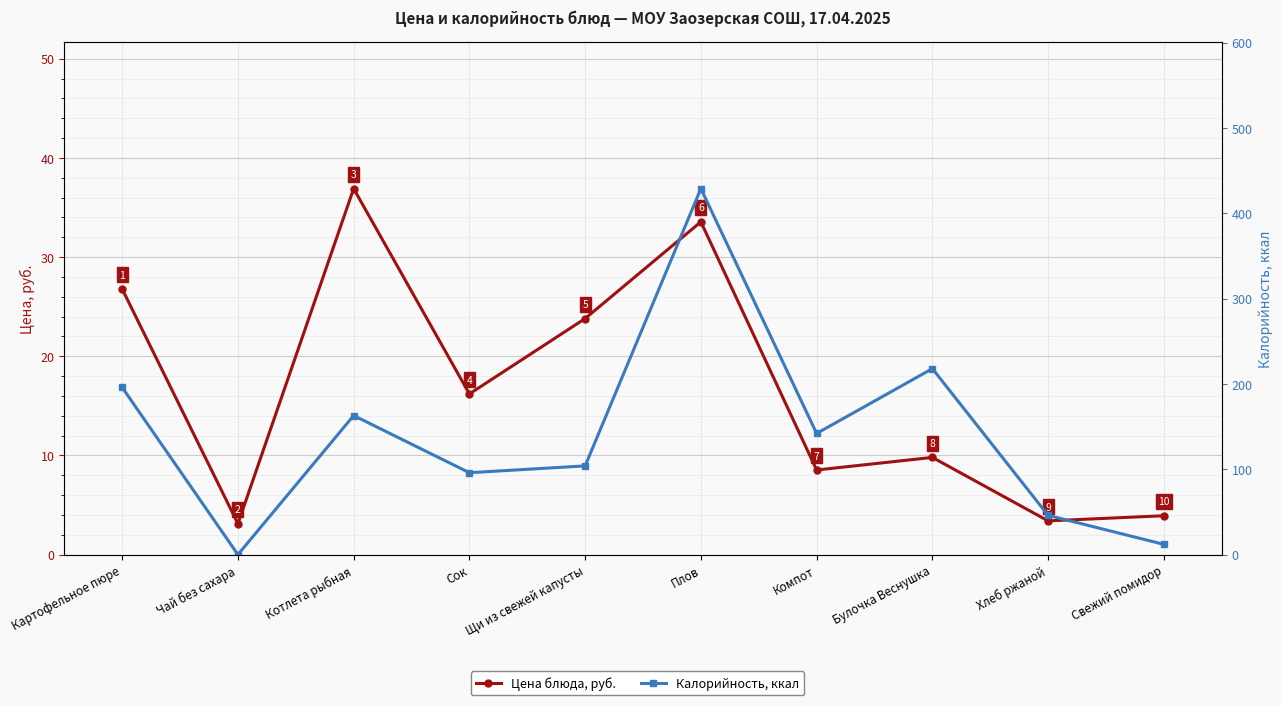

How many interior local valleys does the Калорийность, ккал series have?

3